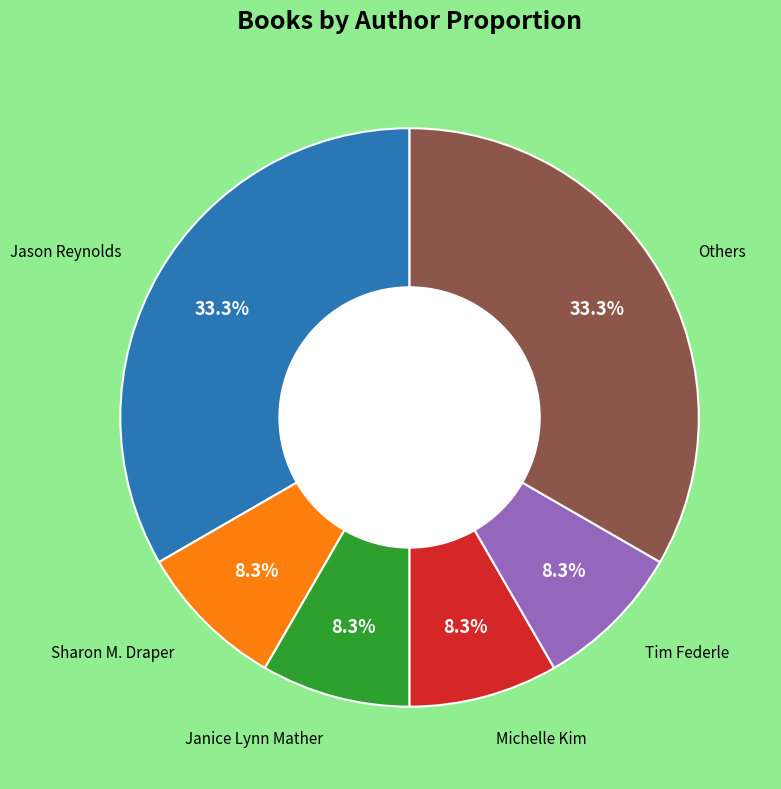

Is there any slice that represents more than half of the pie?

No